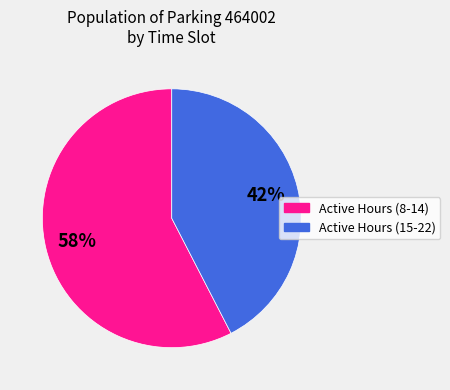

Does any single category account for the majority?

Yes